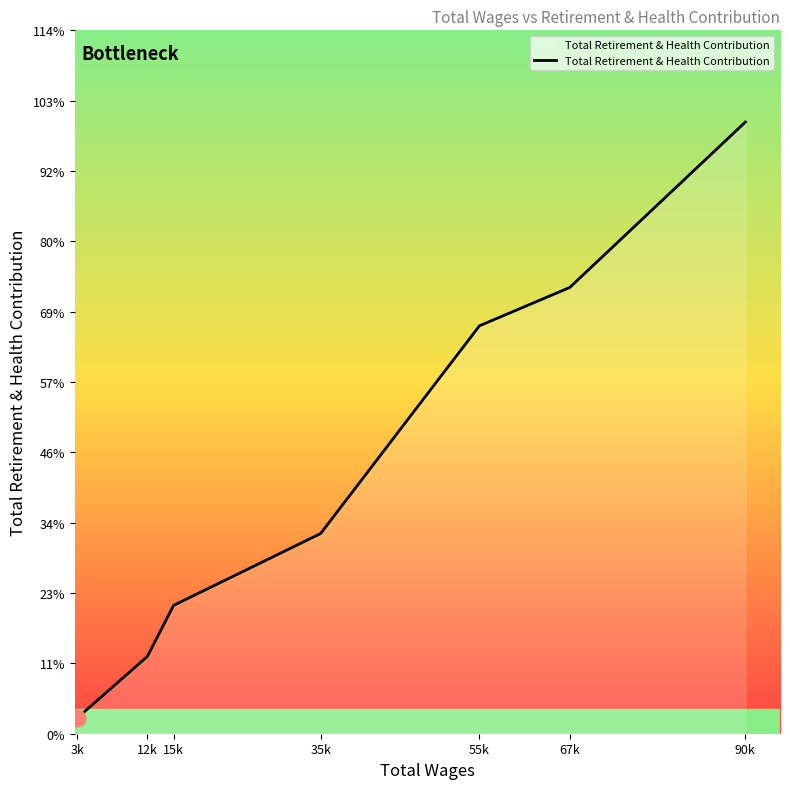

Is it true that the value at 35k is 1973?

False